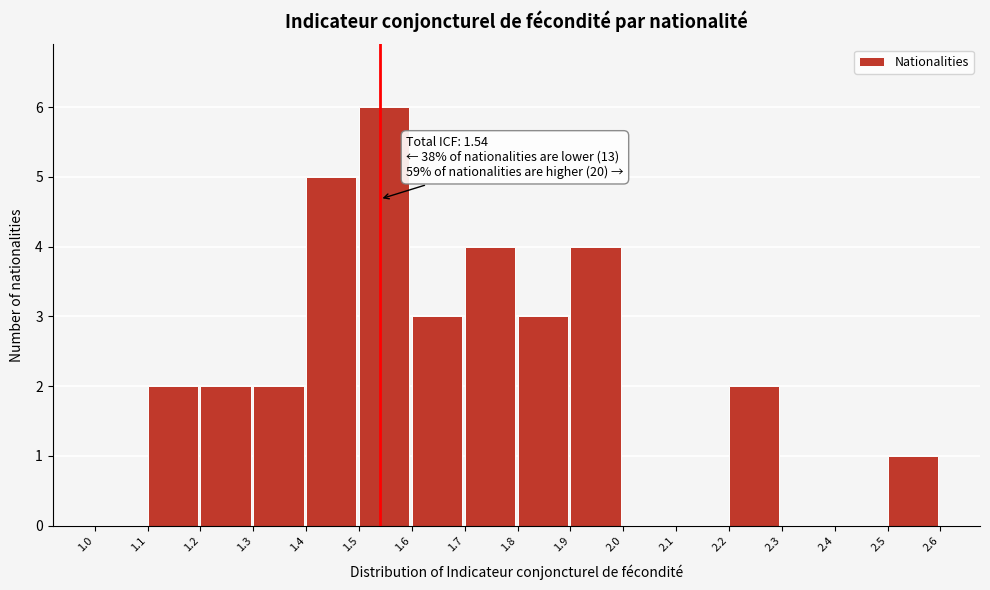

Over which range of the x-axis is the bar tallest?

1.5 to 1.6